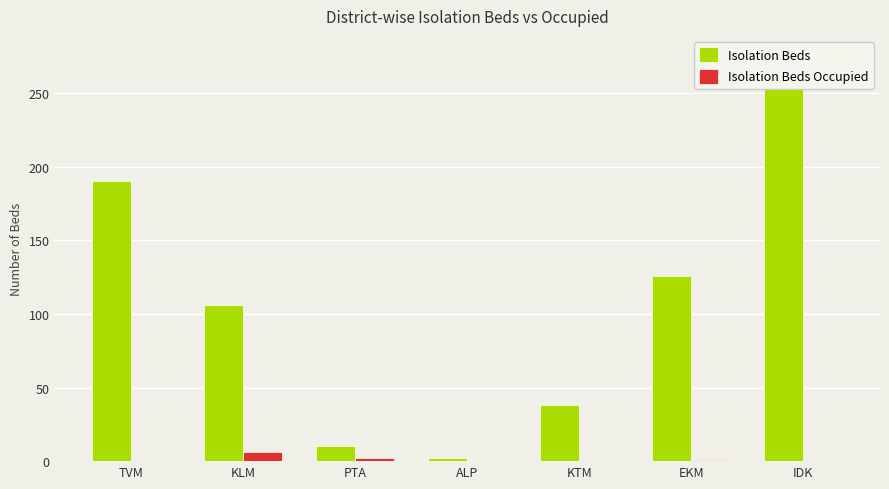

What is the difference between the highest and lowest values at EKM?

125